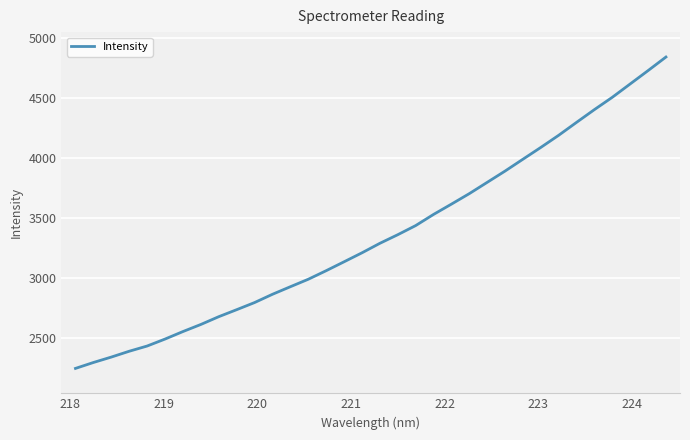

How many series are shown in this chart?

1